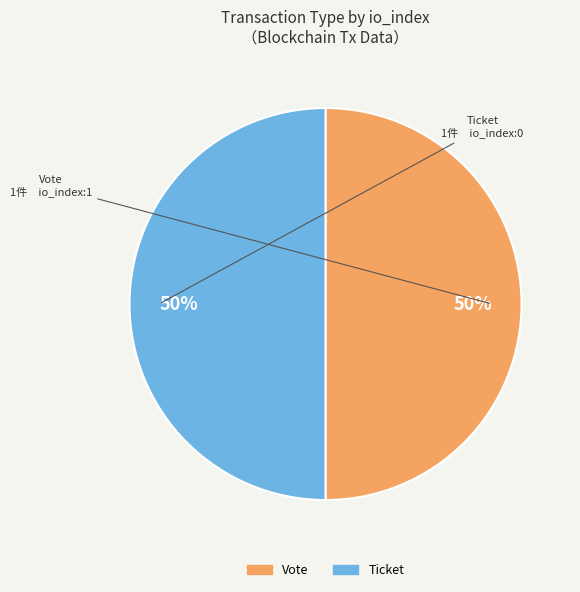

Is it true that Vote is 99% of the pie?

False